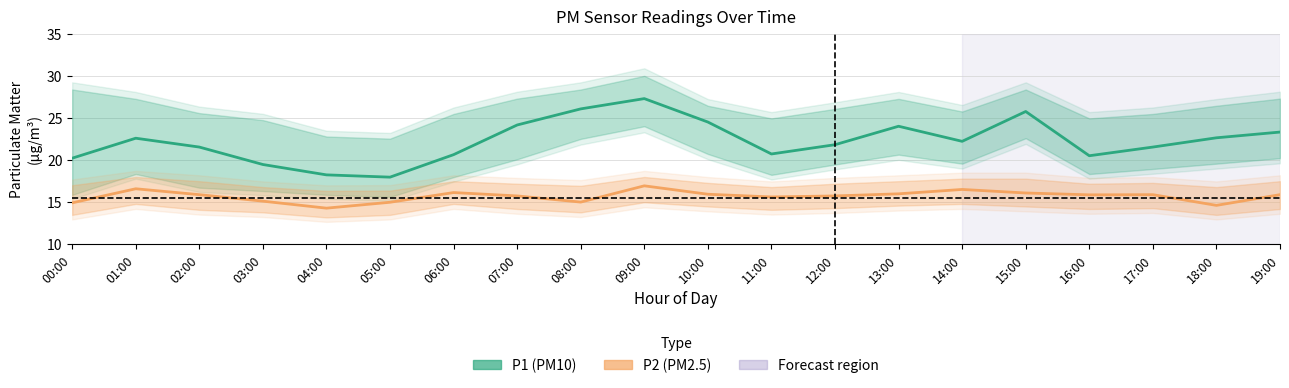

How many values in the P1 (PM10) series exceed 22?

10